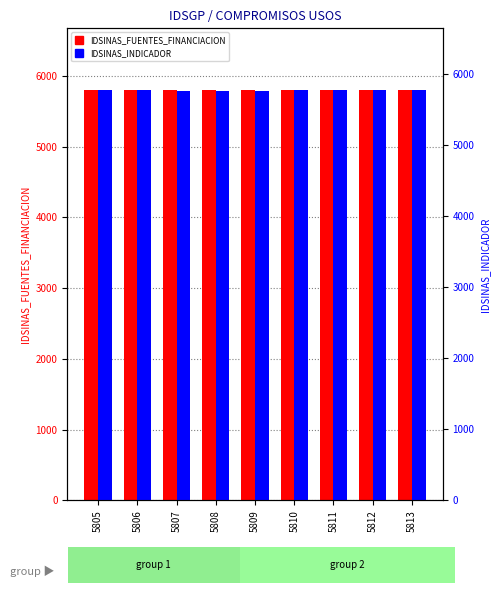

What is the value of the IDSINAS_INDICADOR bar at the 2nd from the left?

5771